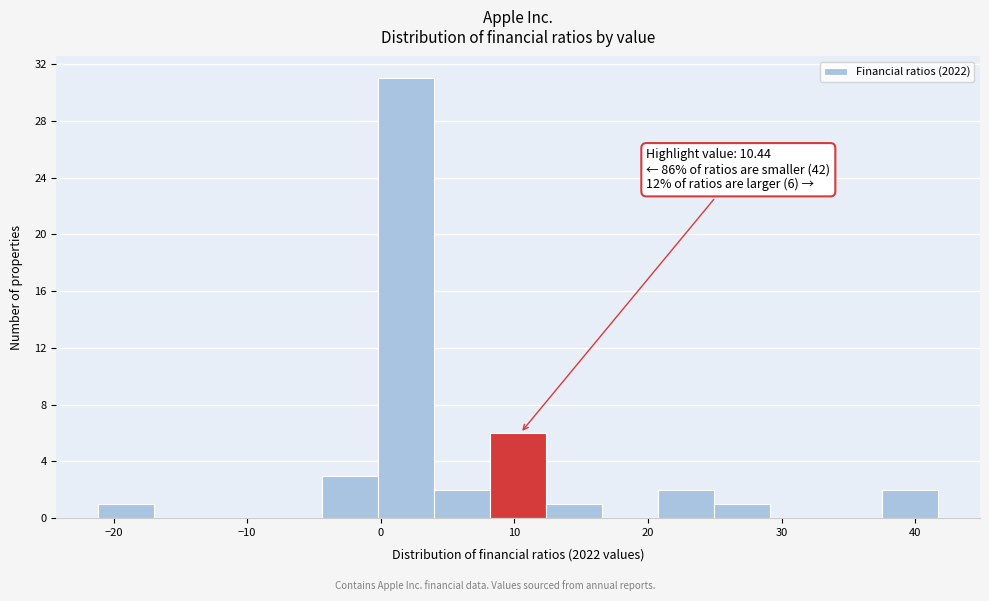

Over which range of the x-axis is the bar tallest?

0 to 4